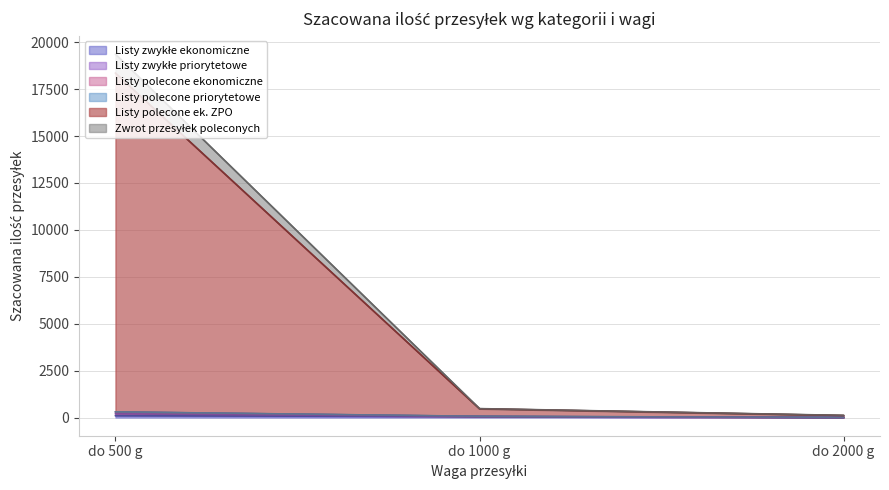

Is the value of Zwrot przesyłek poleconych at do 500 g greater than the value of Listy polecone ek. ZPO at do 1000 g?

Yes